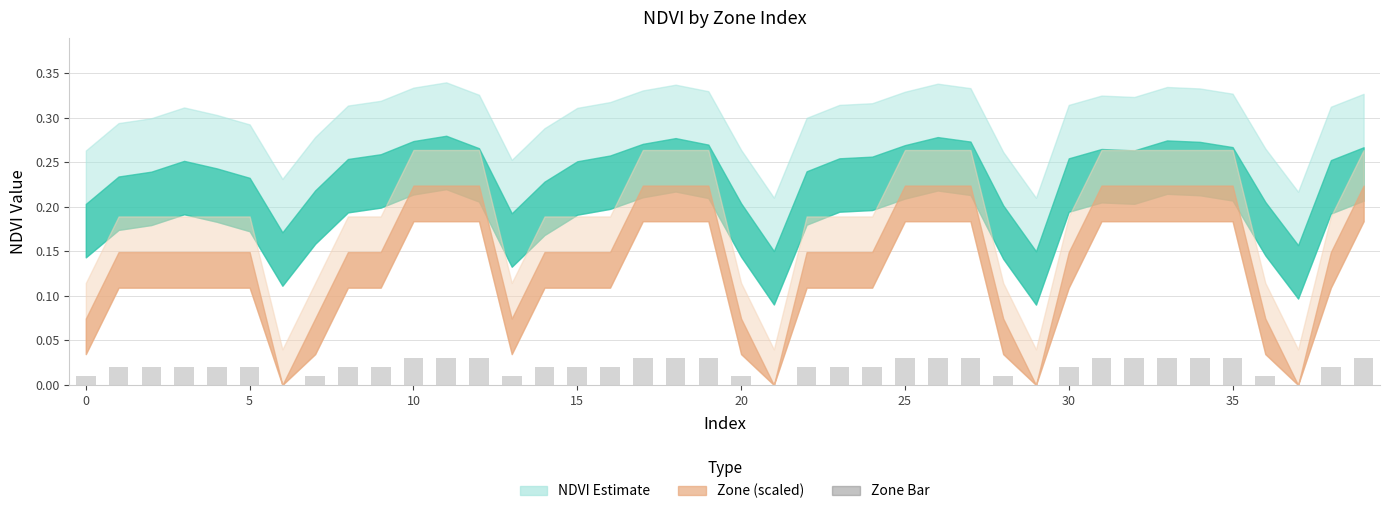

What is the sum of all values?

0.8